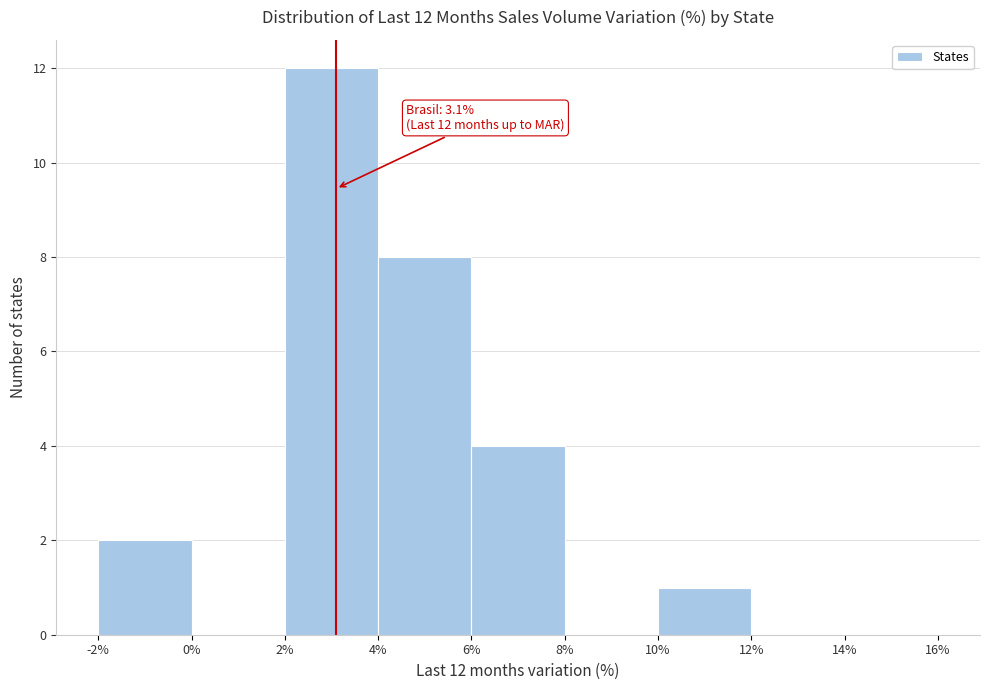

Over which range of the x-axis is the bar tallest?

2% to 4%